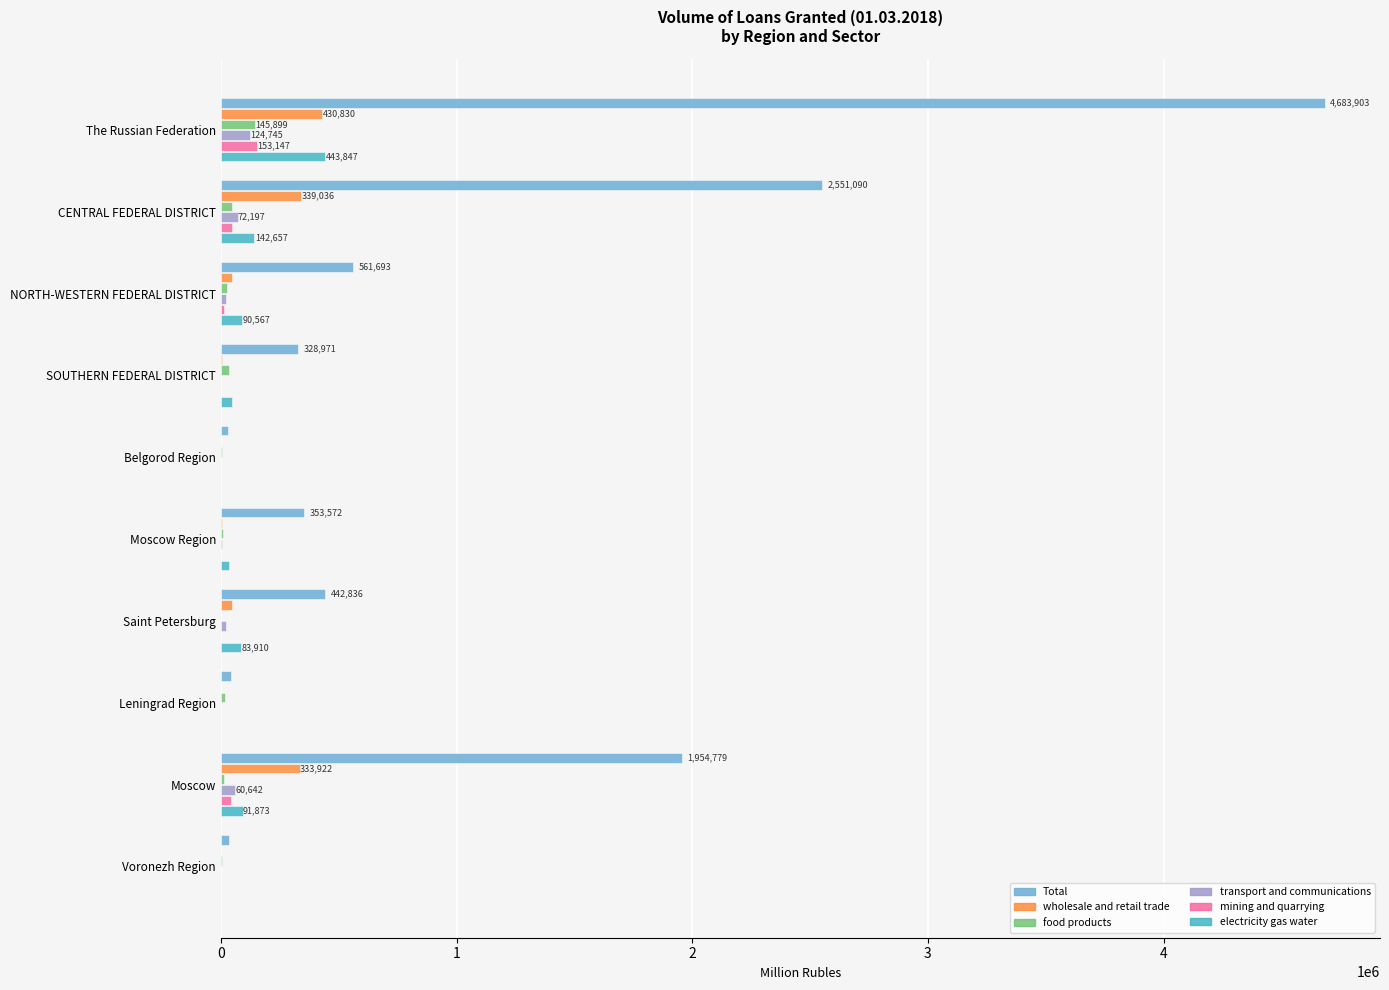

What is the sum of all food products values?

307870